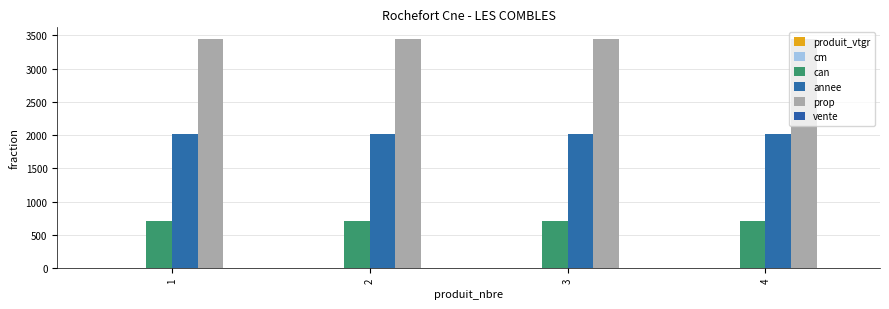

At 3, list the series in order from smallest to largest.

produit_vtgr, cm, vente, can, annee, prop